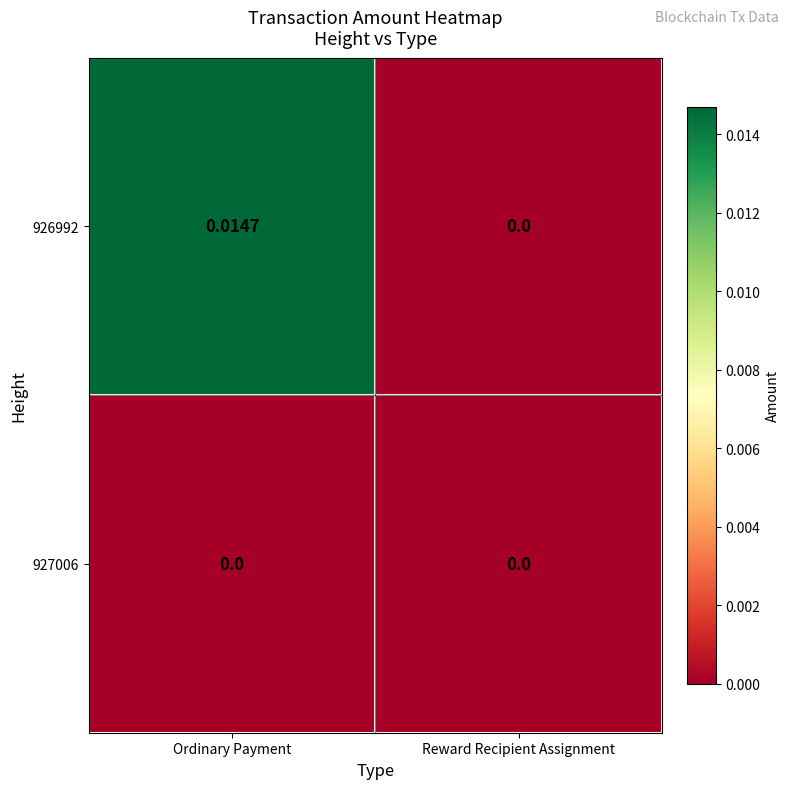

Where is 926992 nearest to the value 0?

Reward Recipient Assignment